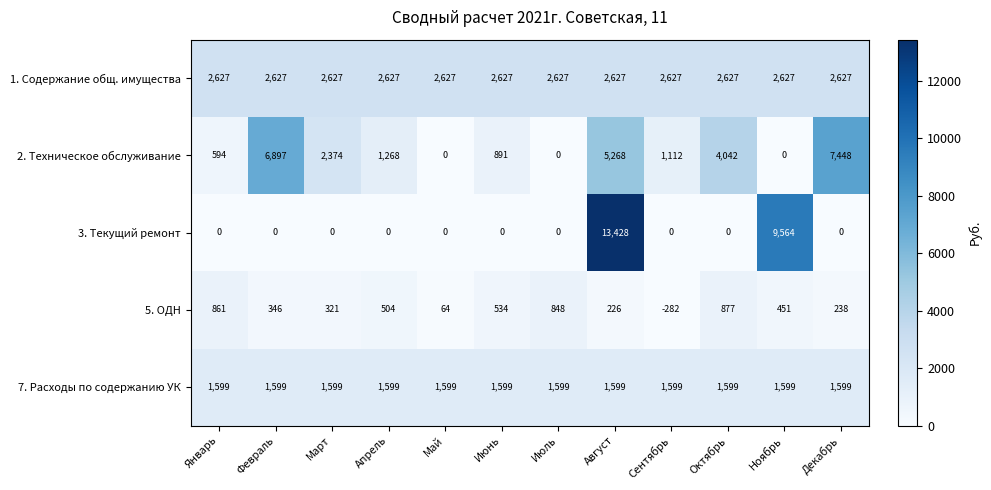

Count the number of categories in the chart.

12